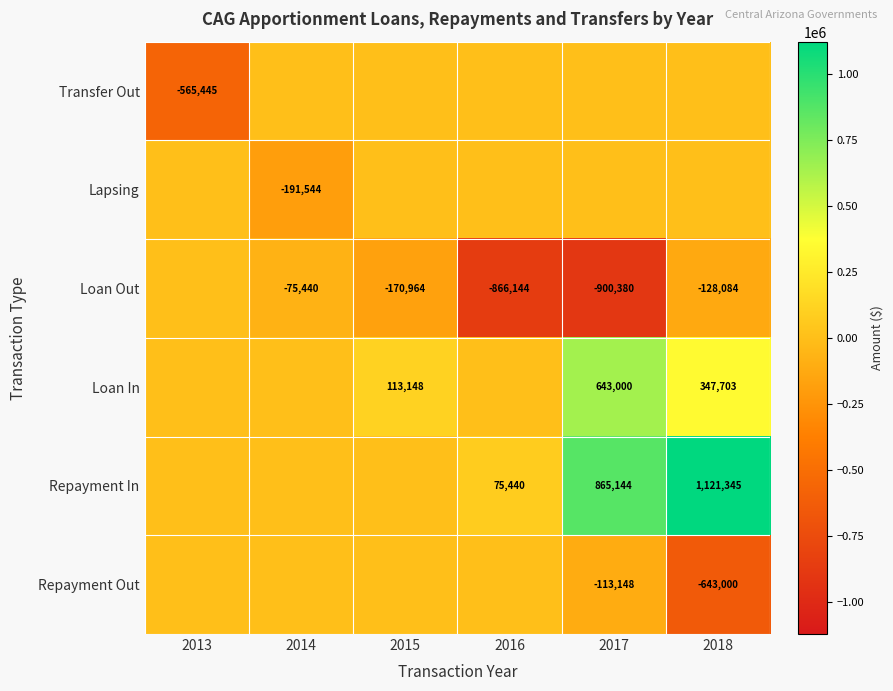

Is the value of Repayment In at 2016 greater than the value of Lapsing at 2014?

Yes